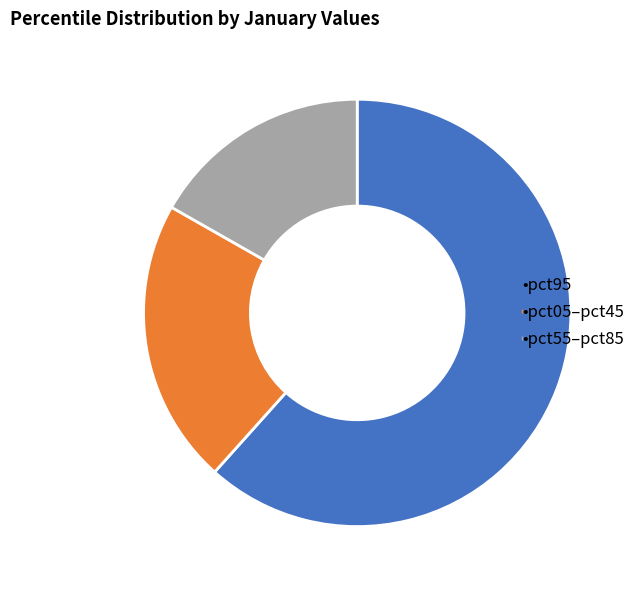

Does any single category account for the majority?

Yes